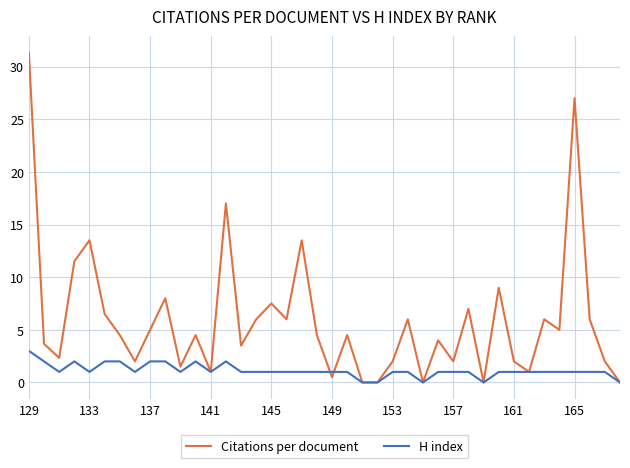

How many times do Citations per document and H index cross each other?

2